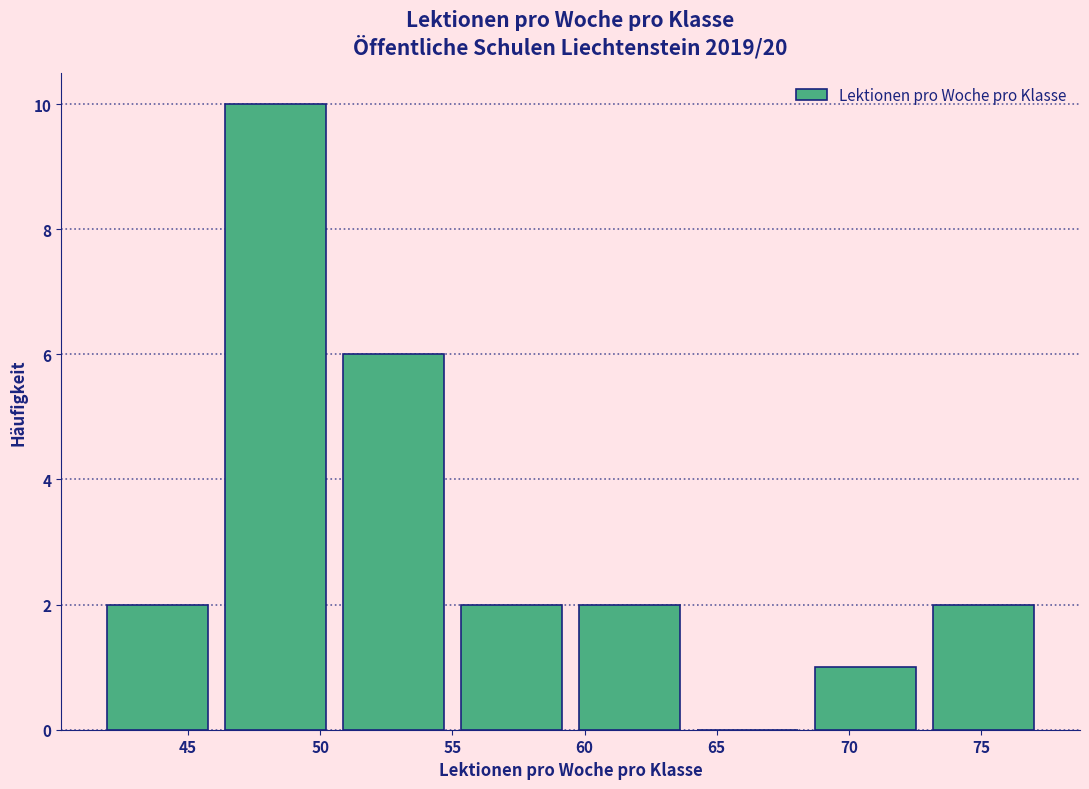

How tall is the bar that spans 55.0 to 59.5 on the x-axis? Neither the bar edges nor the heights are printed on the chart, so give them approximately, as read against the axes.

2